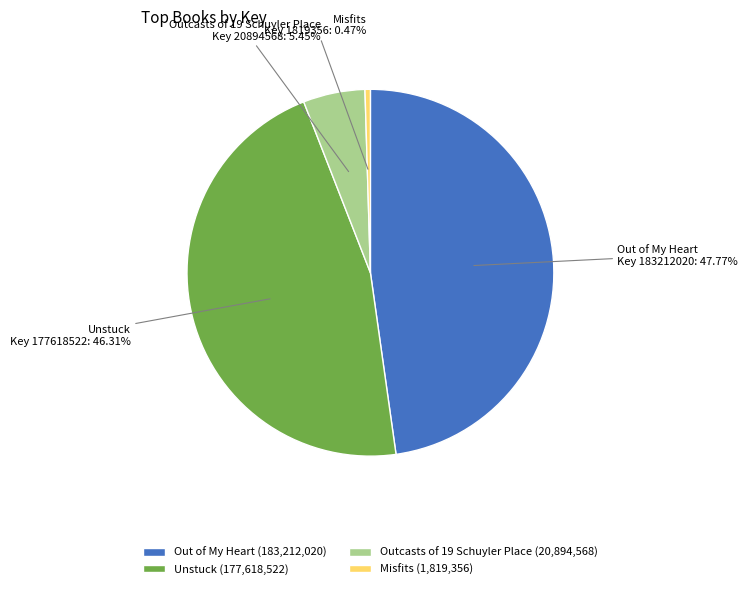

What is the smallest slice in the pie chart?

Misfits